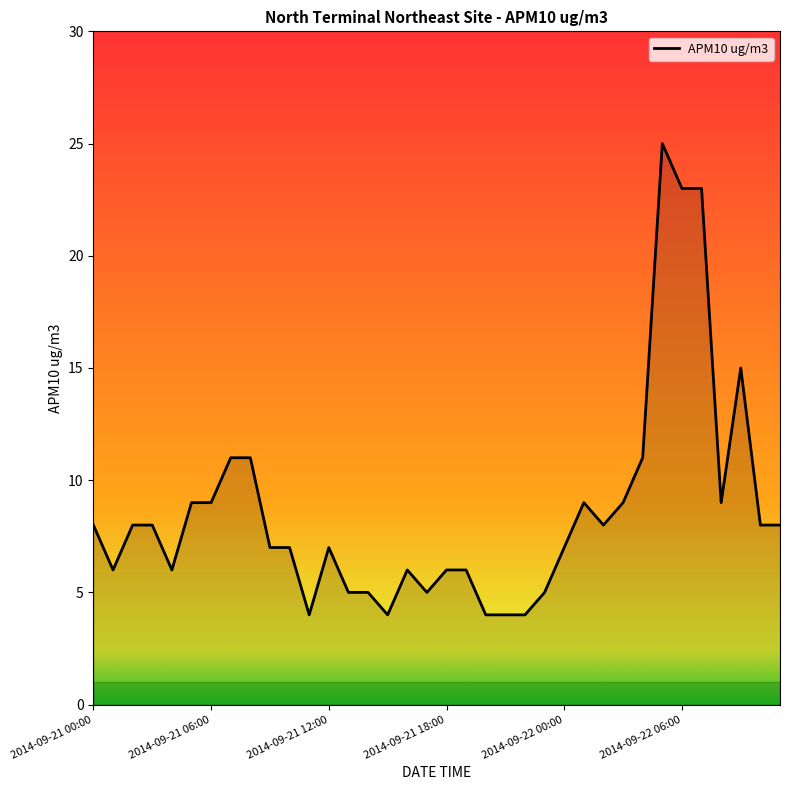

What is the smallest value displayed?

4